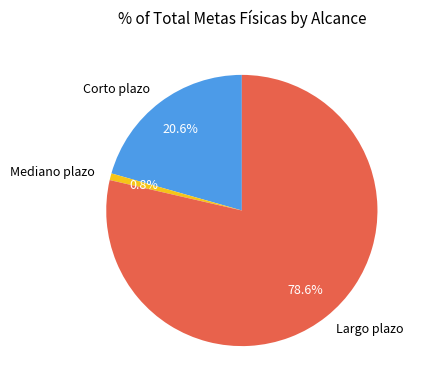

Rank the categories by value from highest to lowest.

Largo plazo, Corto plazo, Mediano plazo